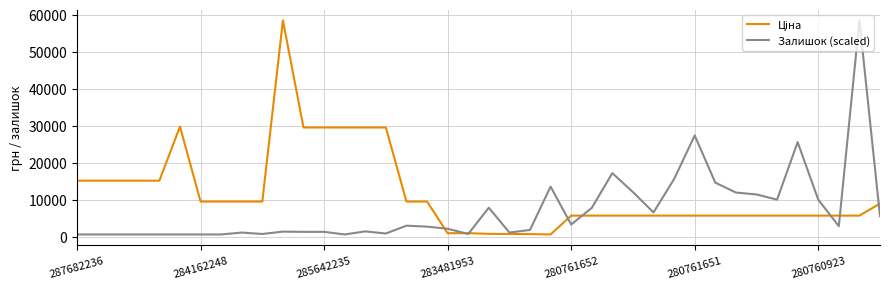

What is the greatest value displayed?

58426.5